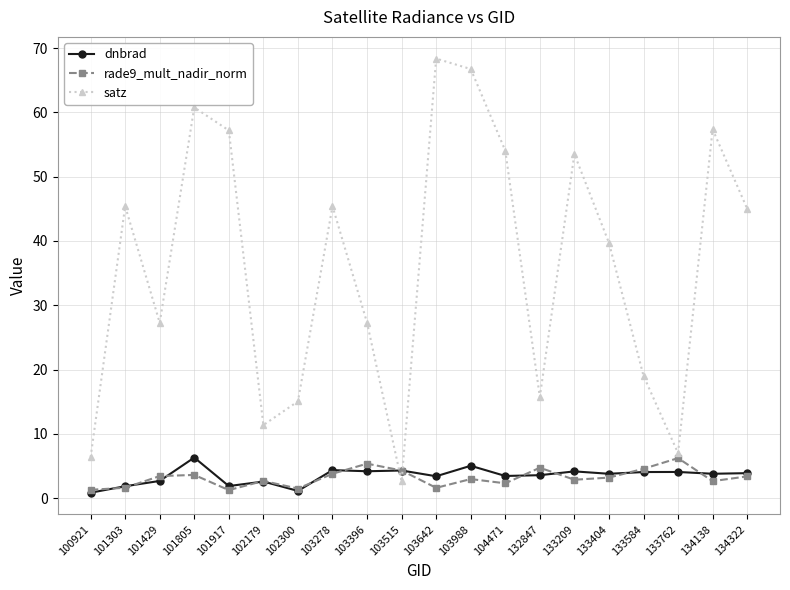

Which series changed the most between 101917 and 103396?

satz